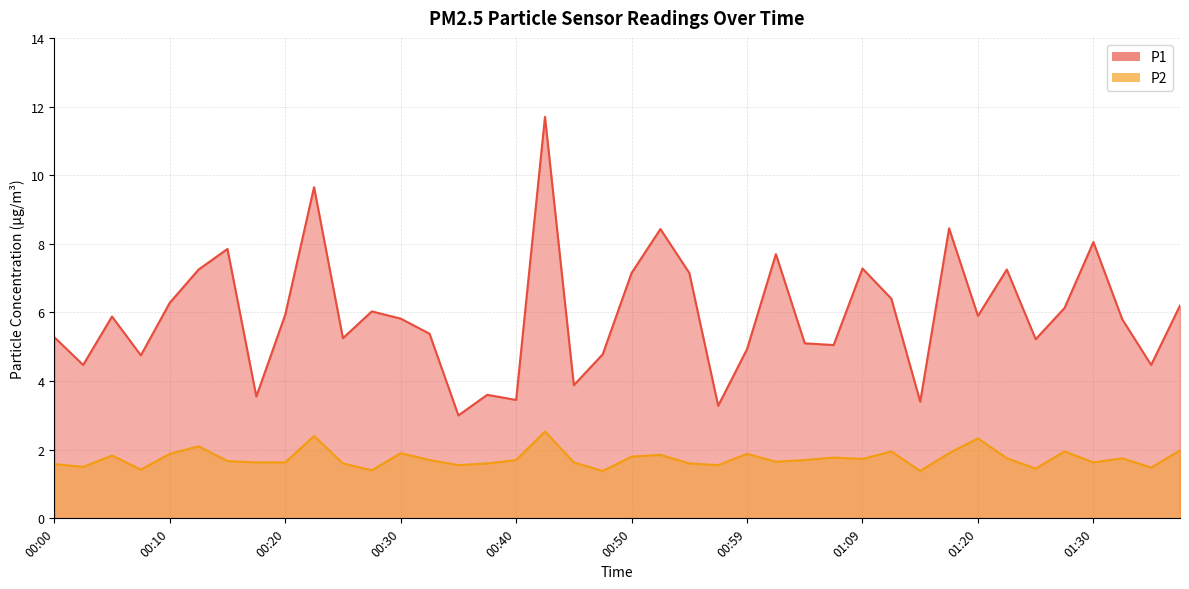

List the labels in order of P1 value, largest first.

00:42, 00:22, 01:17, 00:52, 01:30, 00:15, 01:02, 01:09, 00:12, 01:22, 00:50, 00:55, 01:12, 00:10, 01:37, 01:27, 00:27, 00:20, 01:20, 00:05, 00:30, 01:32, 00:32, 00:00, 00:25, 01:25, 01:04, 01:07, 00:59, 00:47, 00:07, 00:02, 01:35, 00:45, 00:37, 00:17, 00:40, 01:15, 00:57, 00:35